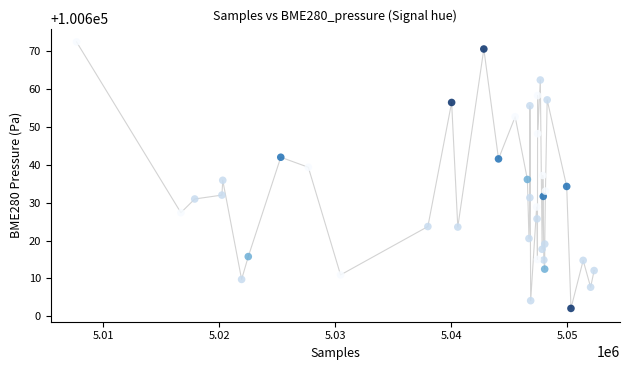

What is the range of X values (max minus min)?

44596.0